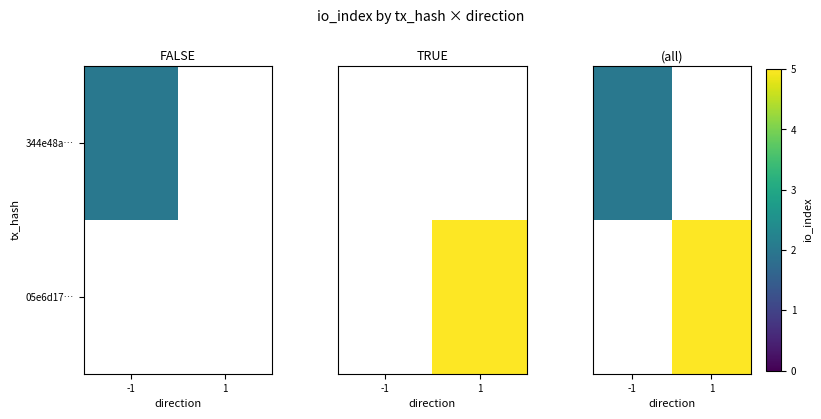

At how many categories does at least one series exceed 4?

1